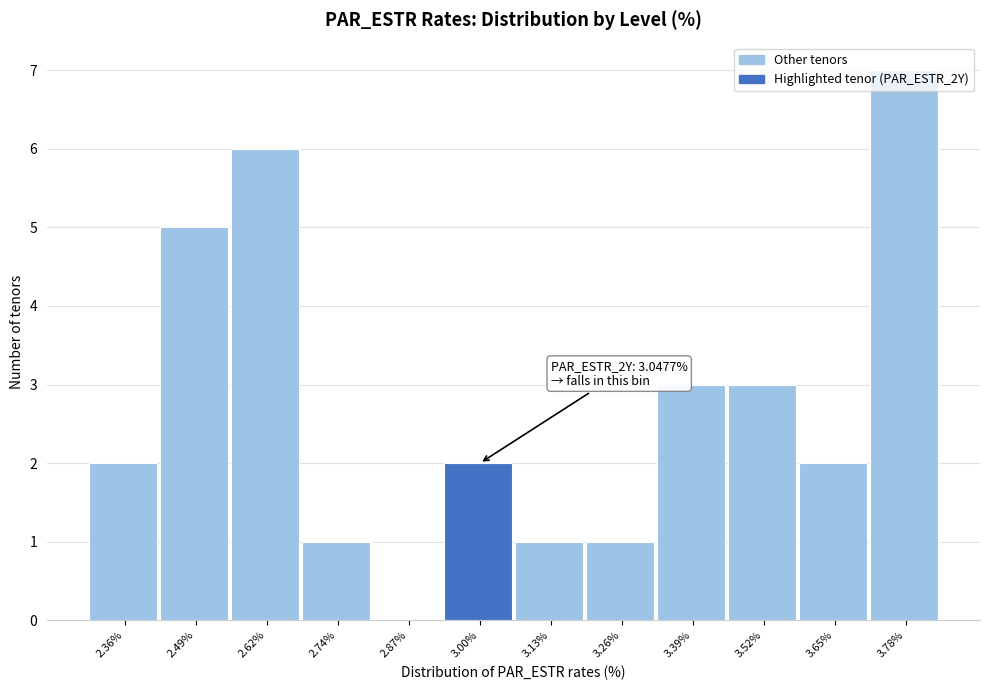

Approximately how many times larger is the value at 2.36% compared to 3.26%?

2.0